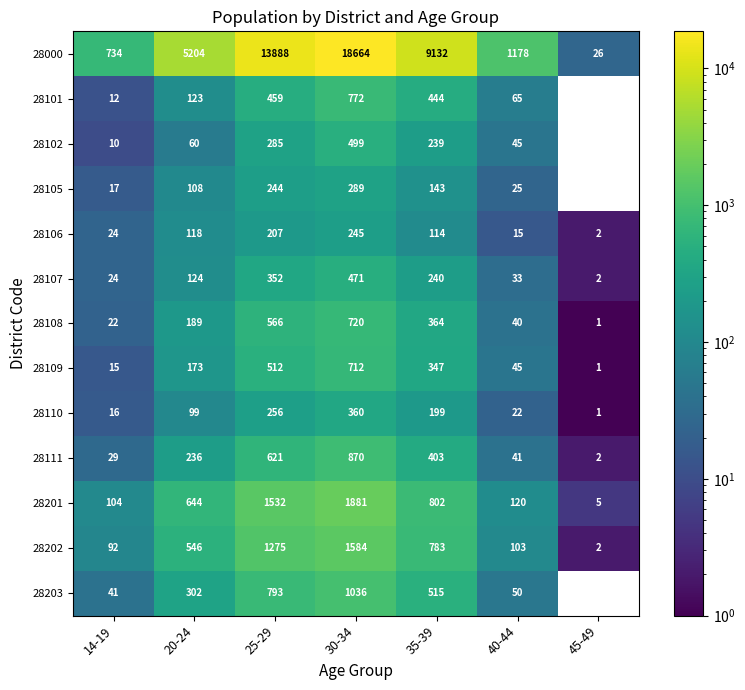

True or false: 28107 has a value of 352 at 25-29.

True